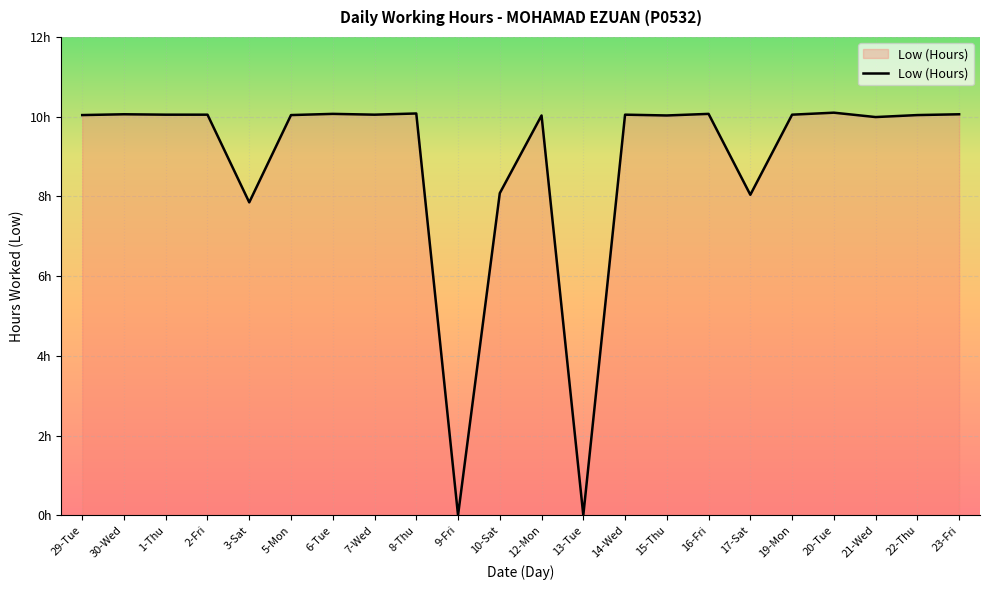

Does the chart display data point markers on the line(s)?

No